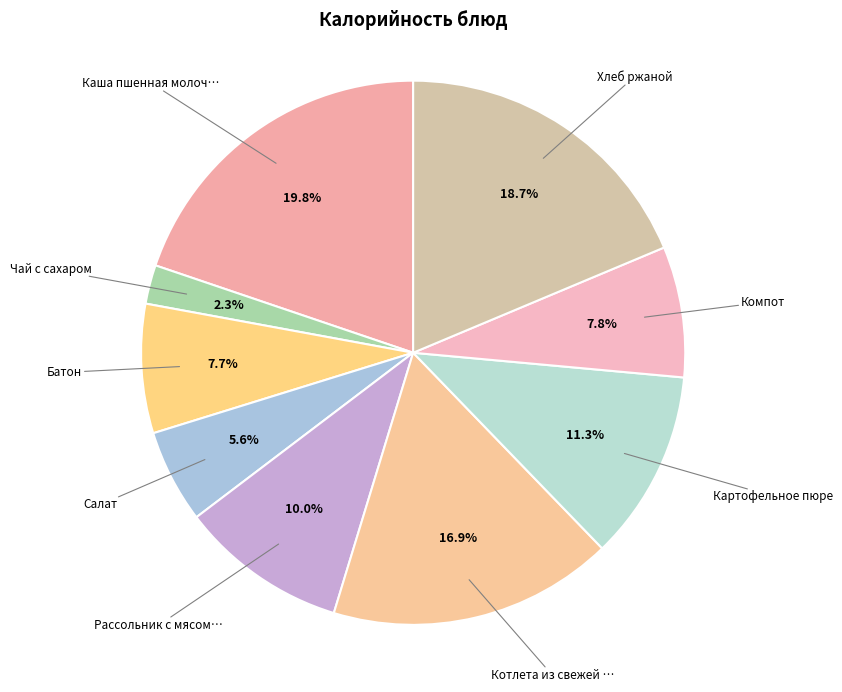

How many slices are in this pie chart?

9